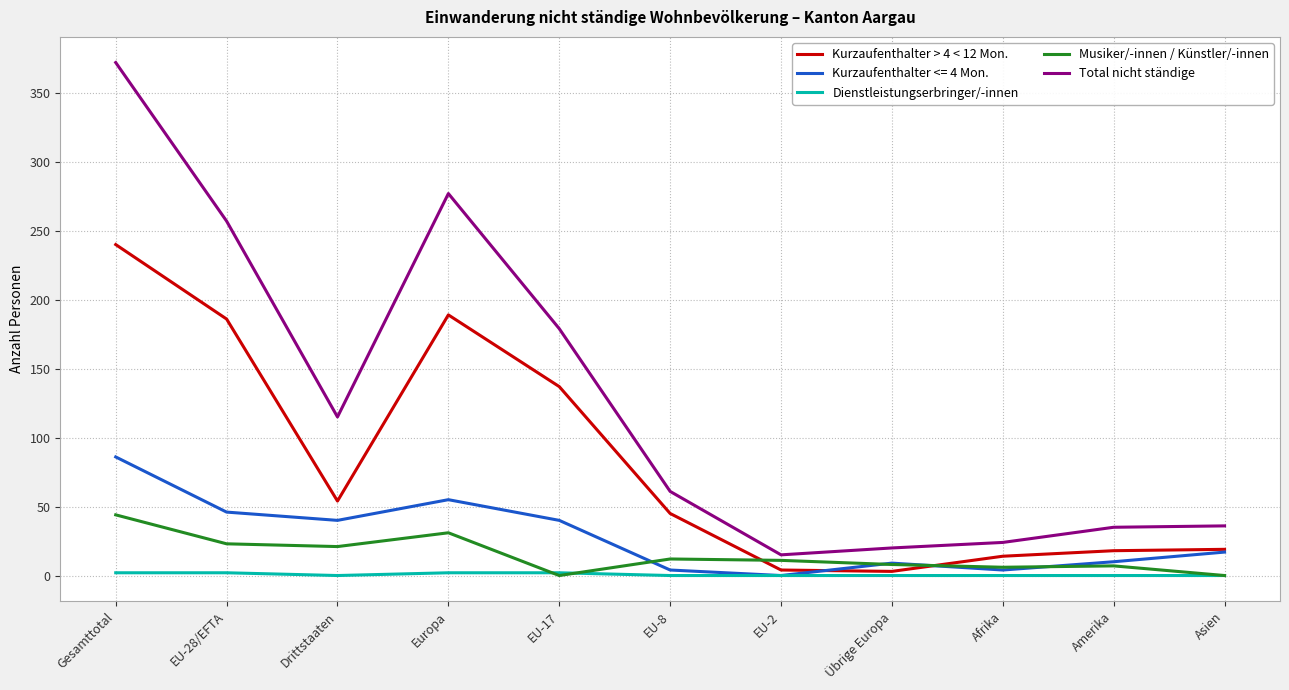

At which category does Total nicht ständige reach its first local peak?

Europa